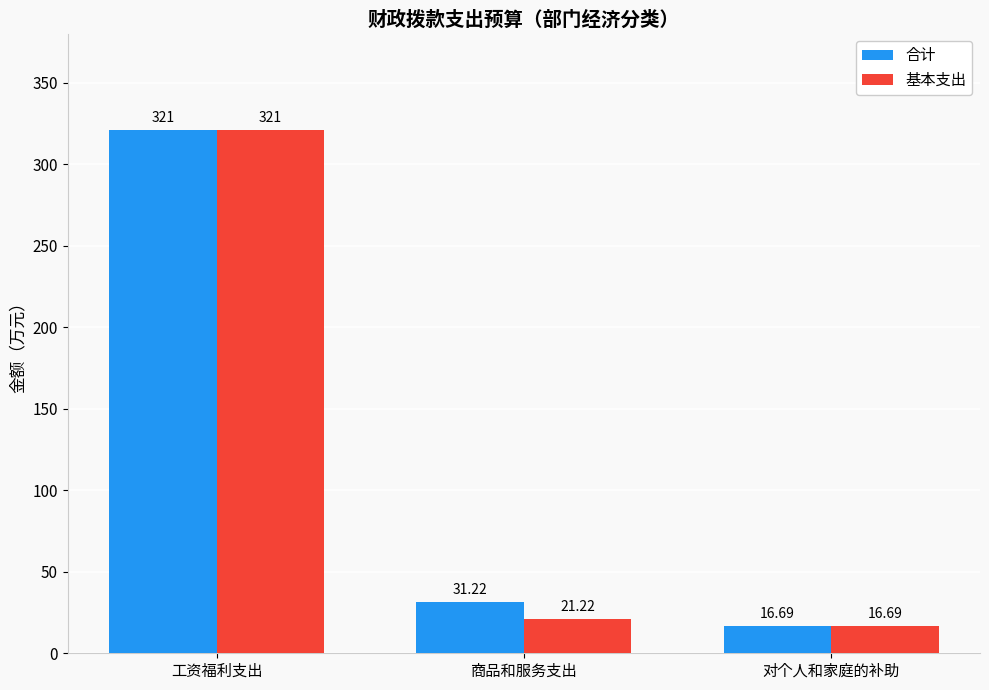

What is the approximate value of 基本支出 at 对个人和家庭的补助?

16.7